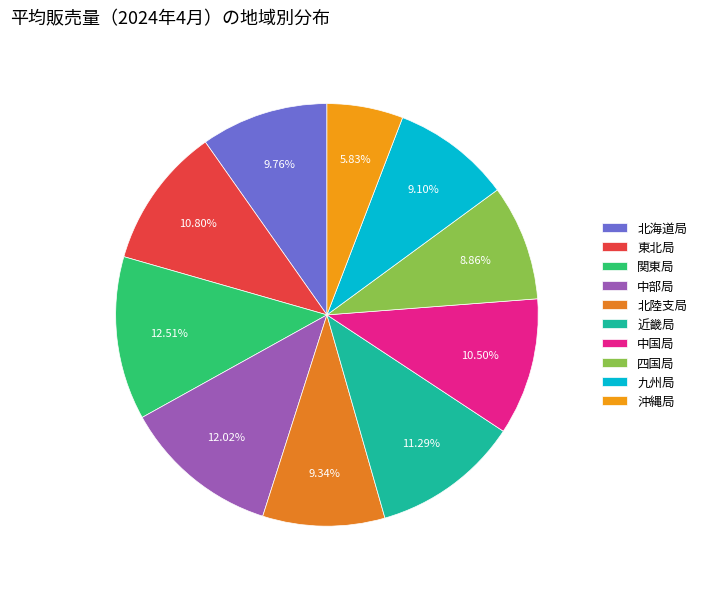

What is the smallest slice in the pie chart?

沖縄局